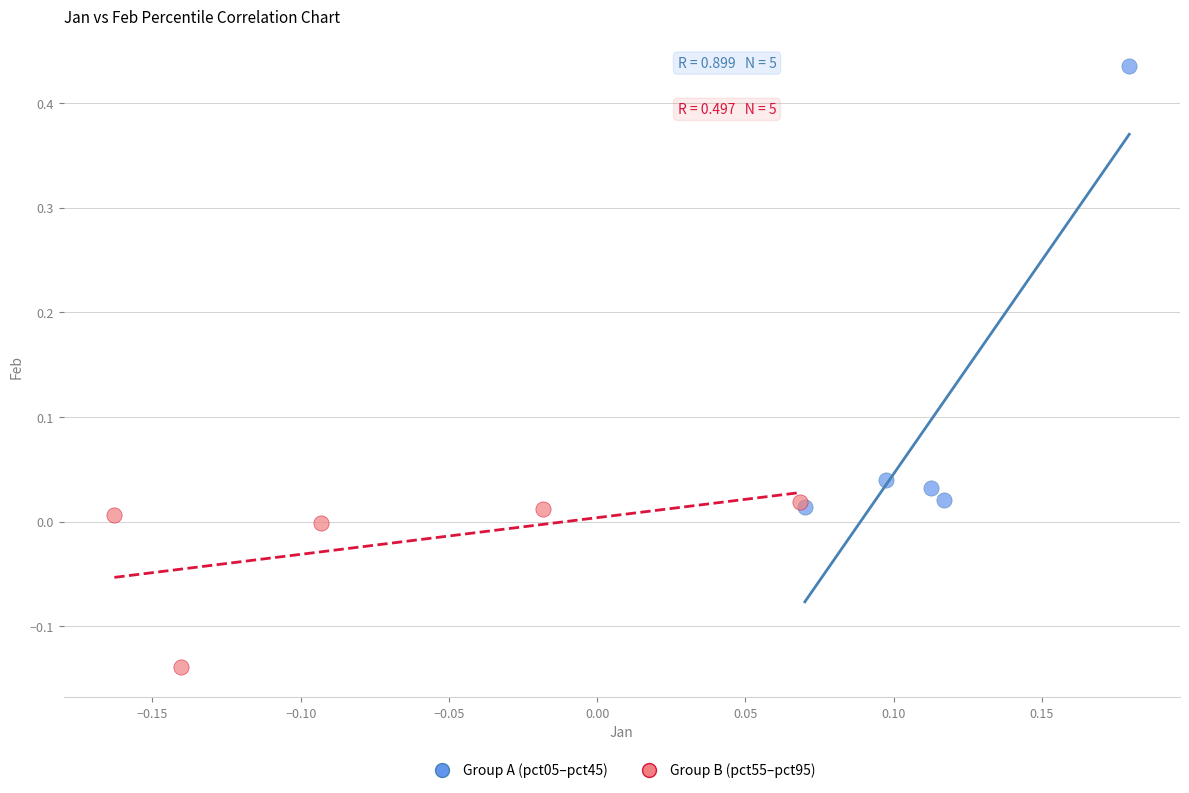

Which series has the largest Y range (max minus min)?

Group A (pct05–pct45)